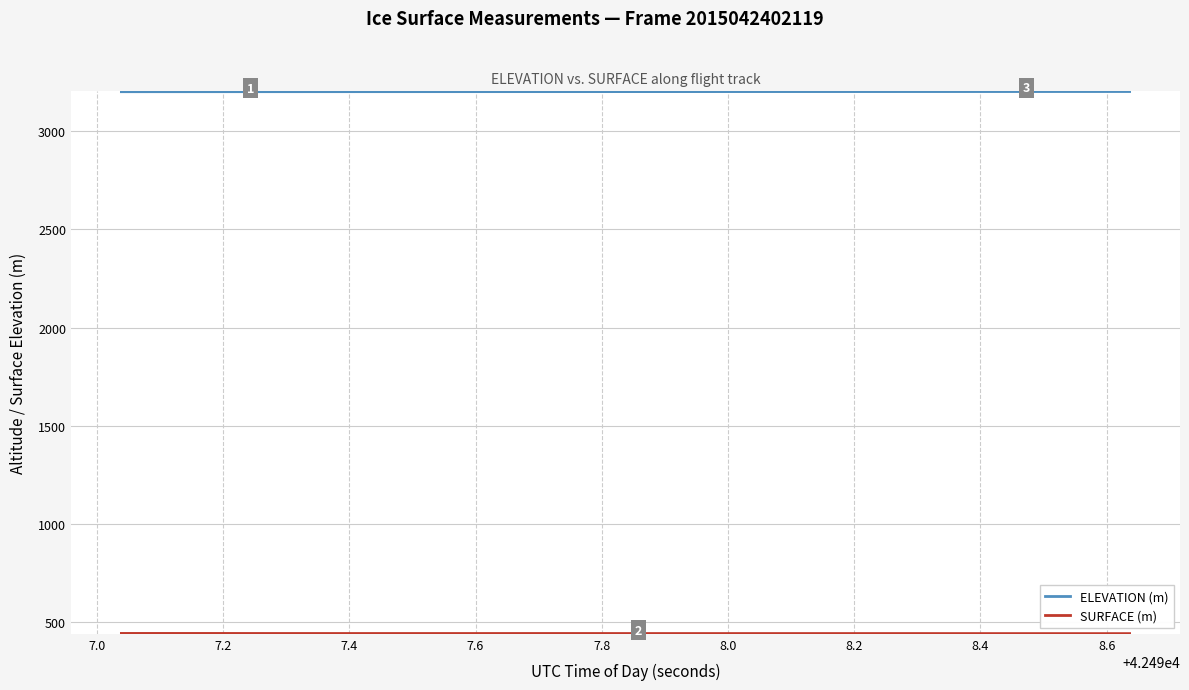

Which series has the largest total across all categories?

ELEVATION (m)